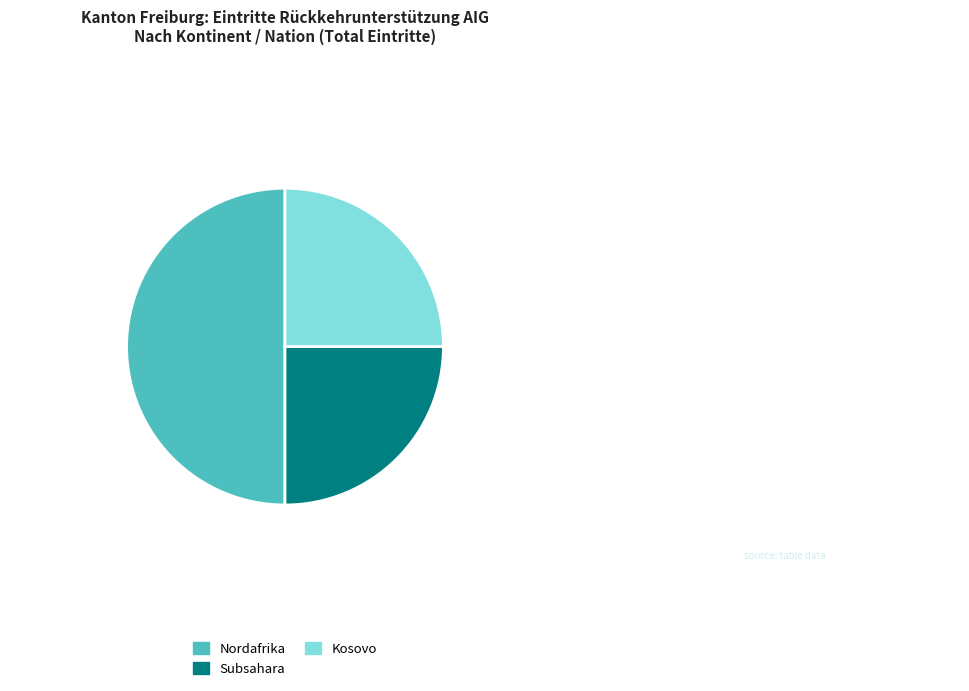

How many slices are in this pie chart?

3